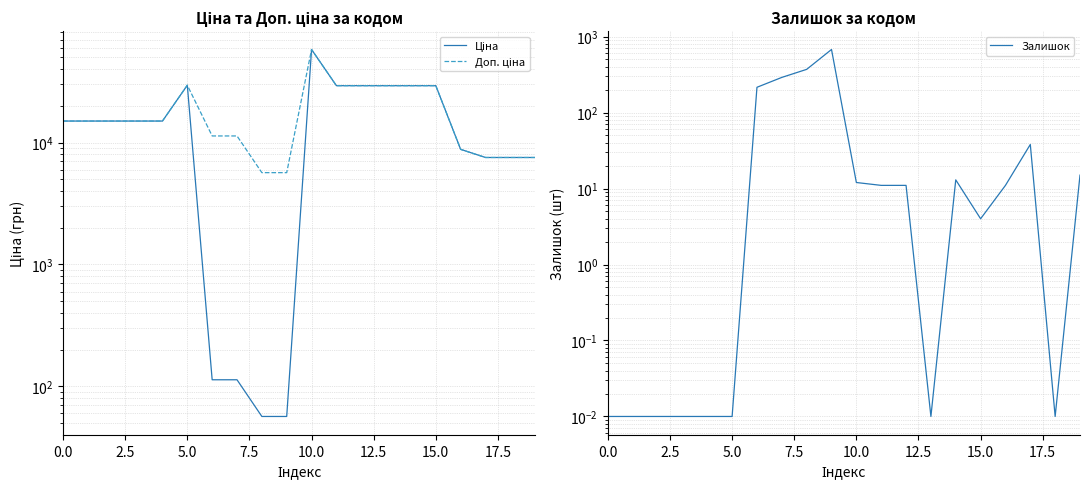

Is it true that Доп. ціна equals 5785.5 at 17.5?

False